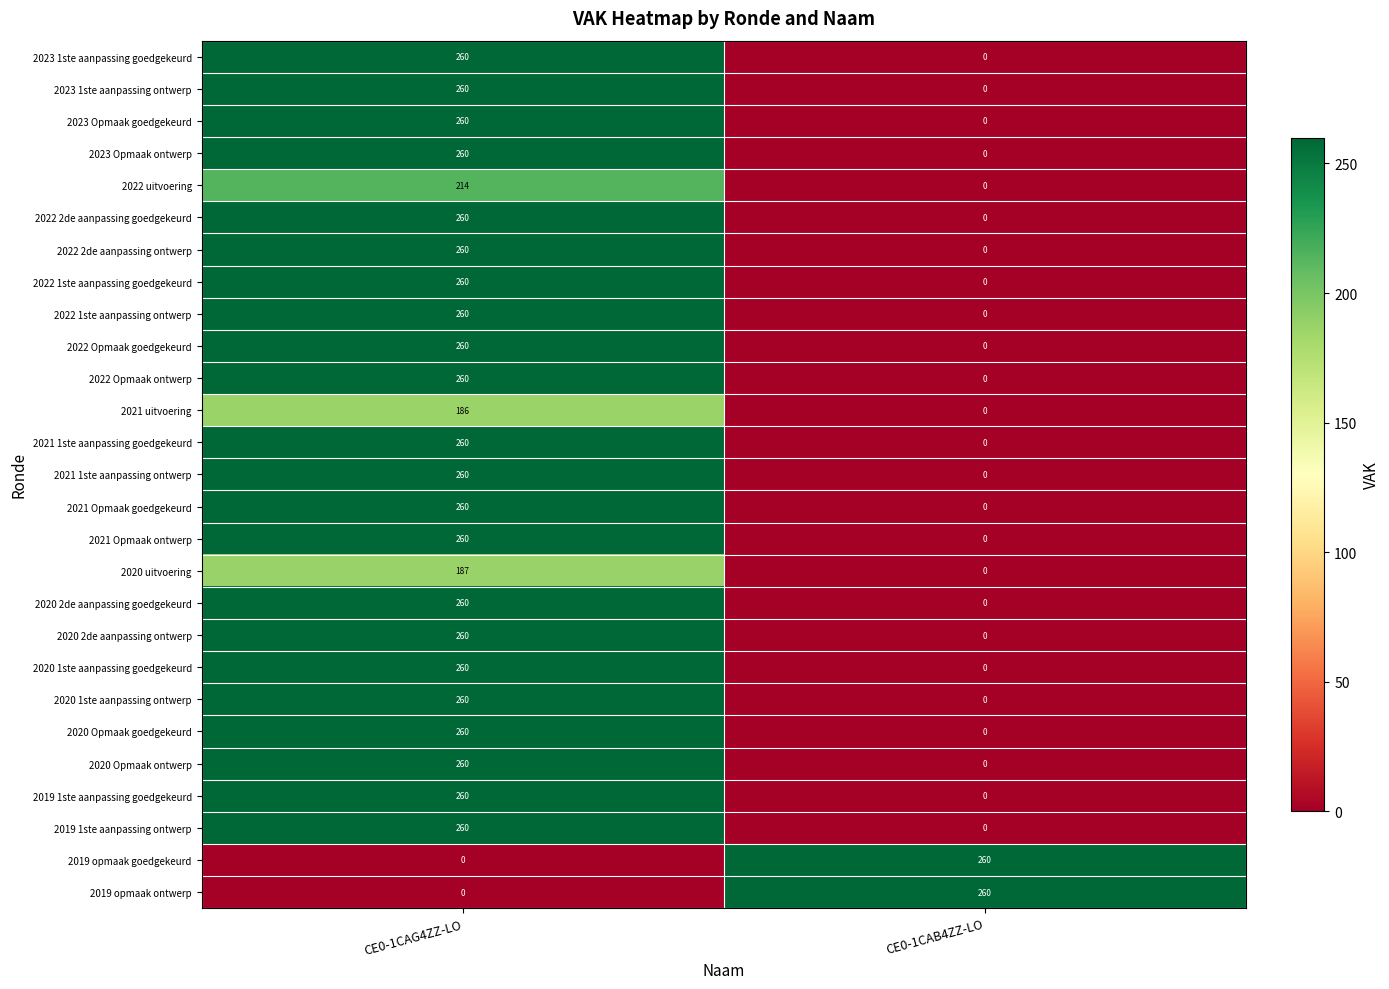

The 2021 uitvoering series shows 0 at CE0-1CAB4ZZ-LO. True or false?

True